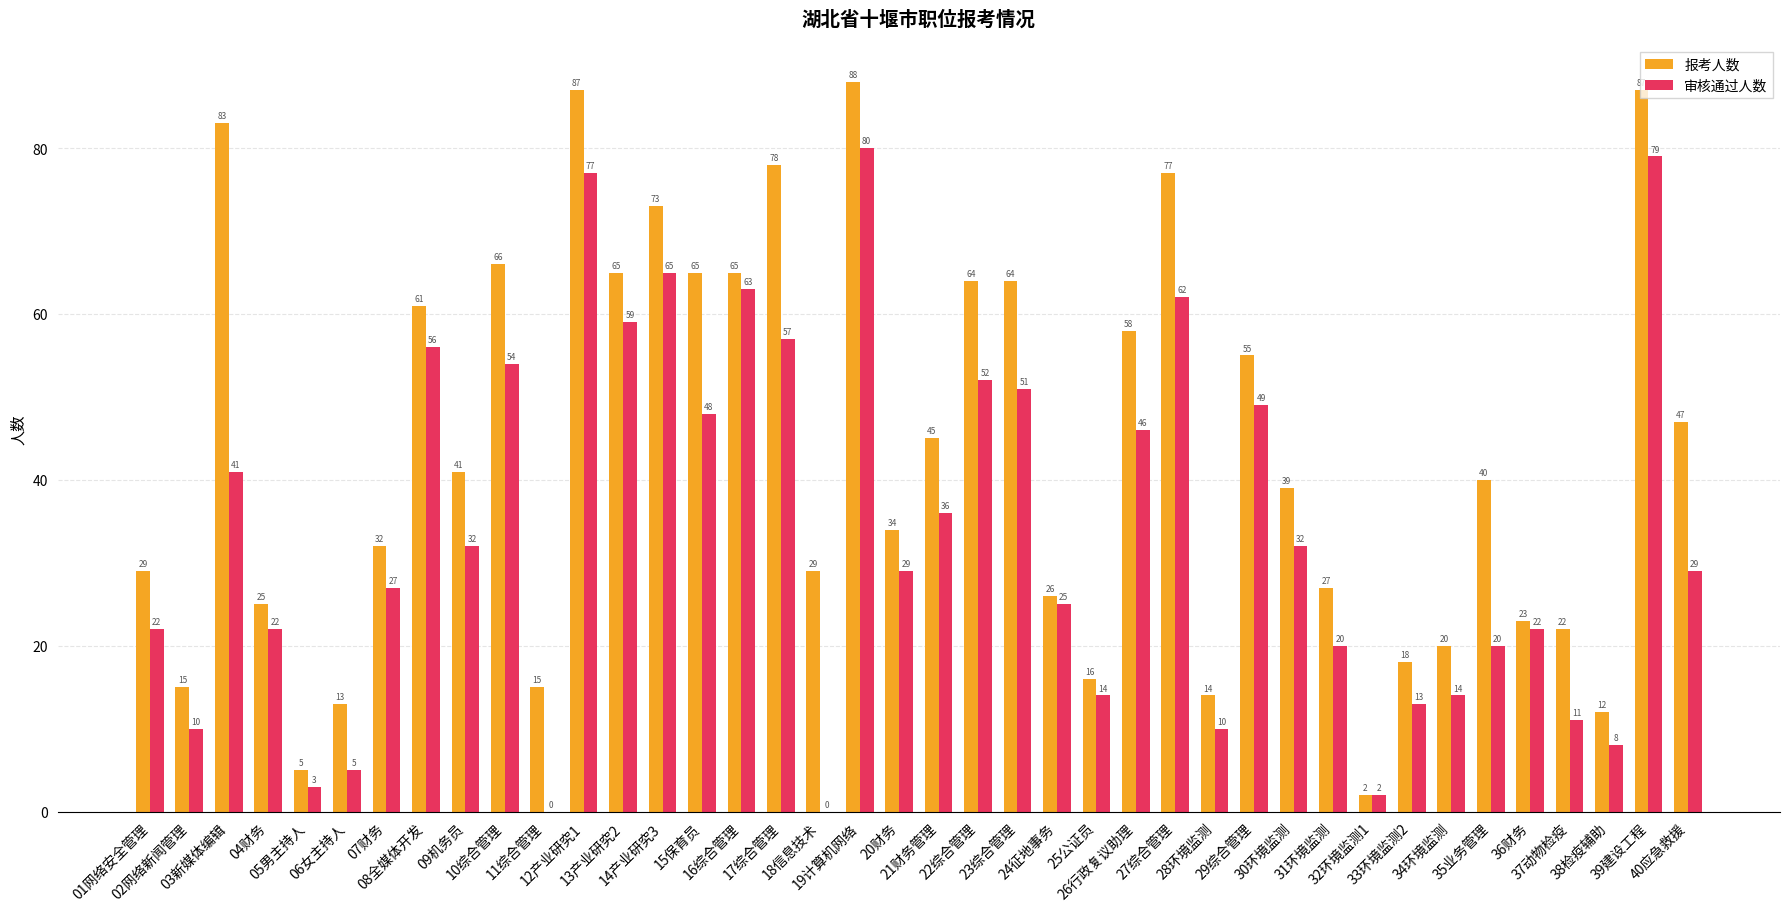

Where is 审核通过人数 nearest to the value 40?

03新媒体编辑